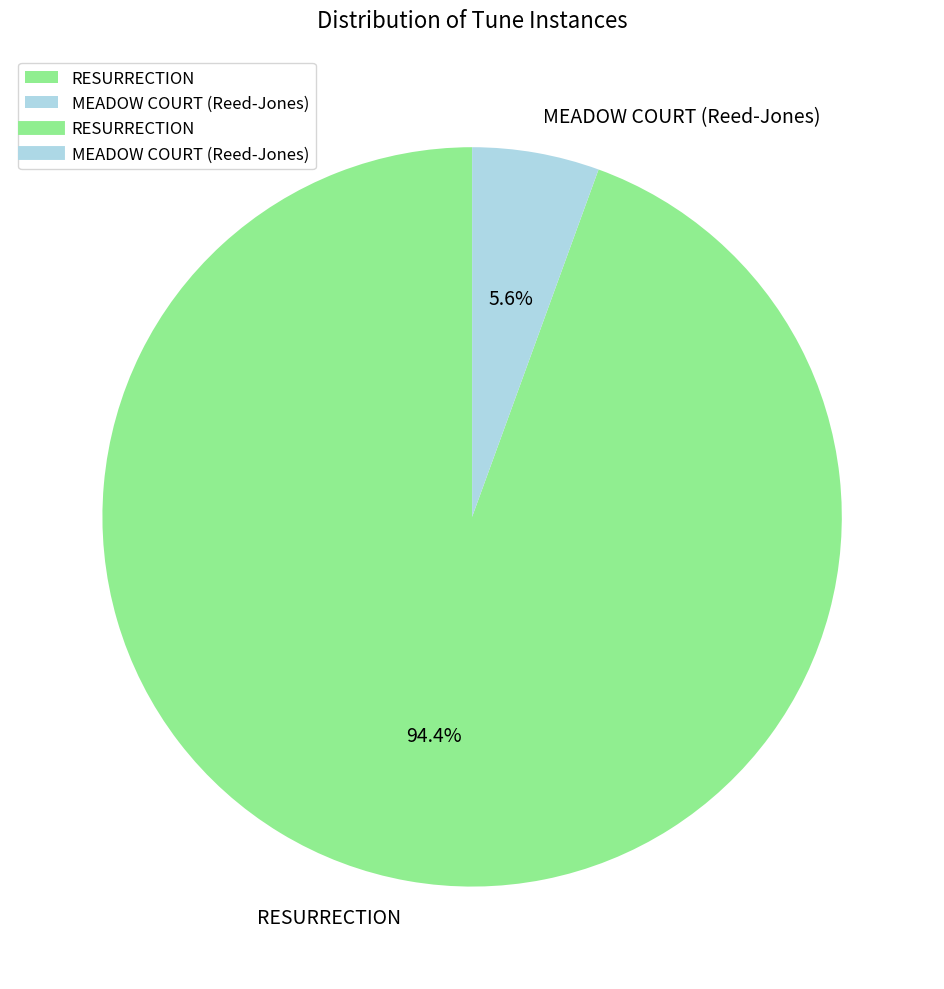

To the nearest percent, what is the average slice percentage?

50%